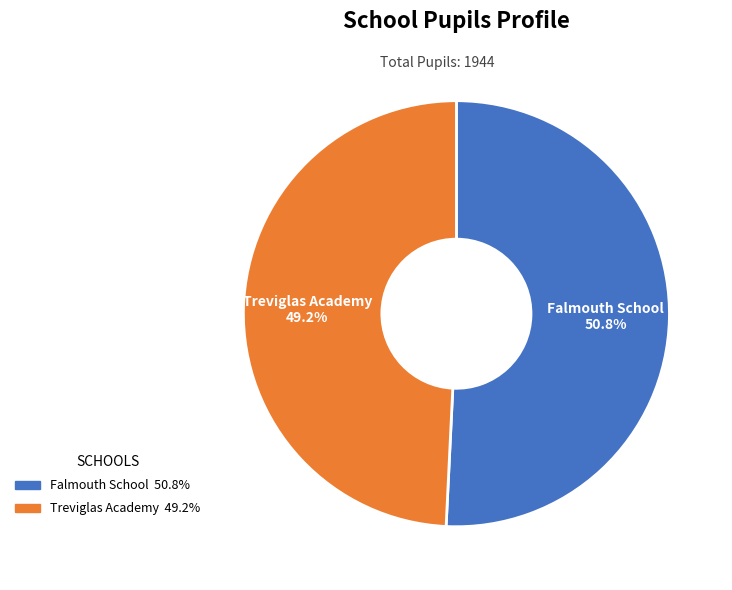

Which category has the smallest portion of the pie?

Treviglas Academy